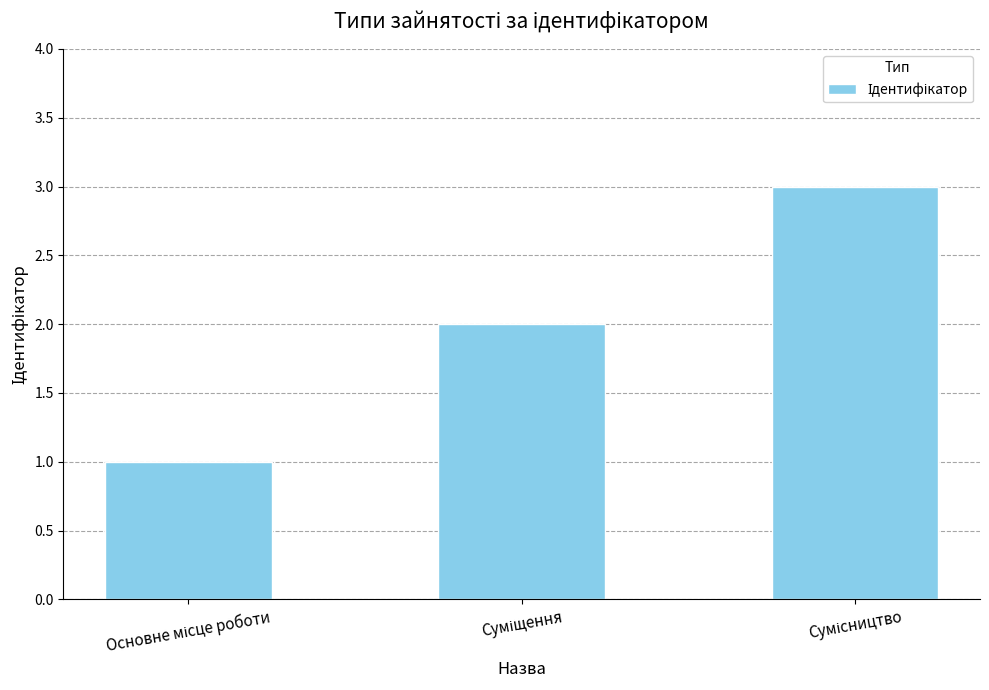

What is the sum of all values?

6